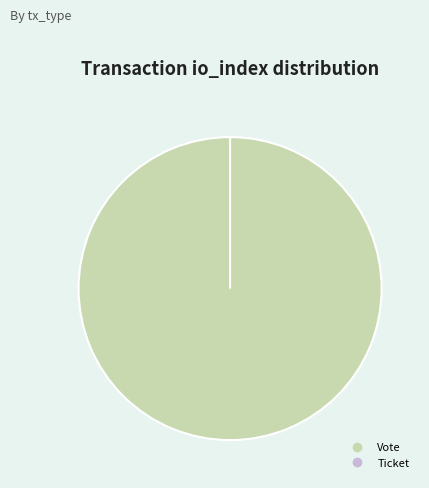

How much of the chart is everything except Ticket?

100.0%